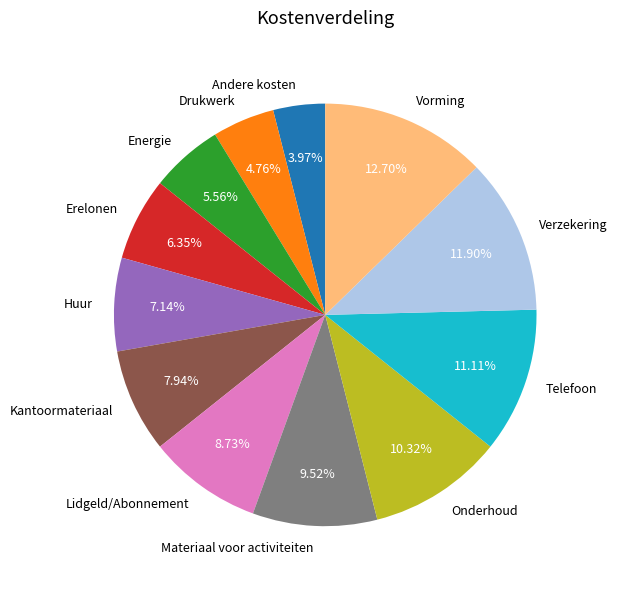

Rank the categories by value from lowest to highest.

Andere kosten, Drukwerk, Energie, Erelonen, Huur, Kantoormateriaal, Lidgeld/Abonnement, Materiaal voor activiteiten, Onderhoud, Telefoon, Verzekering, Vorming